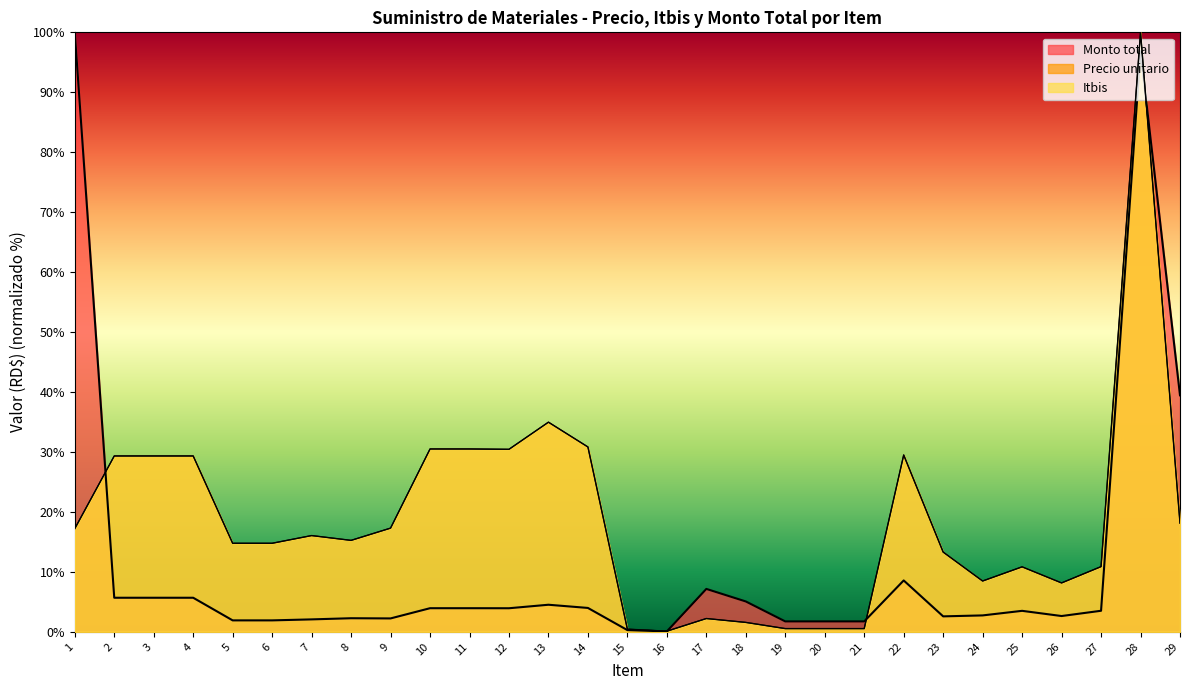

Is the value of Monto total at 8 greater than the value of Precio unitario at 29?

No